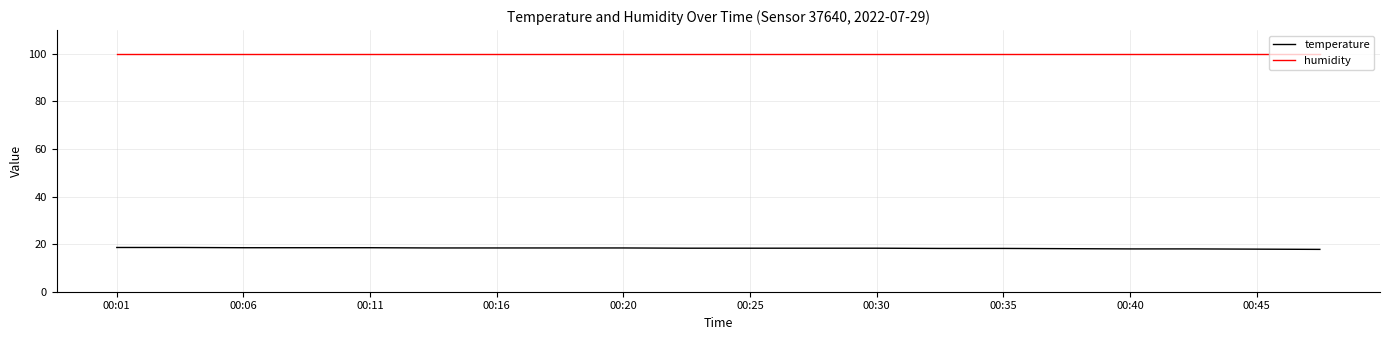

What is the minimum value for humidity?

99.9